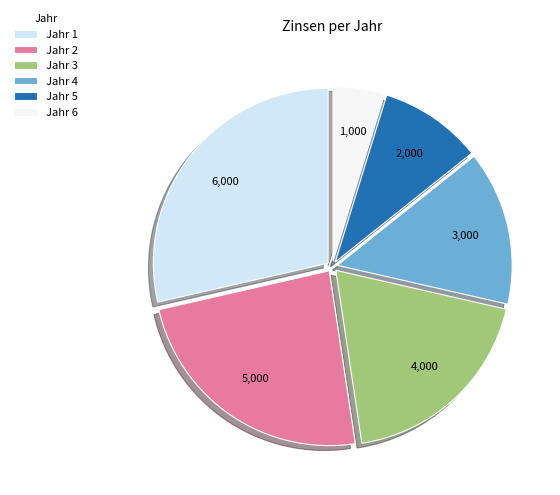

How many segments does this pie chart have?

6